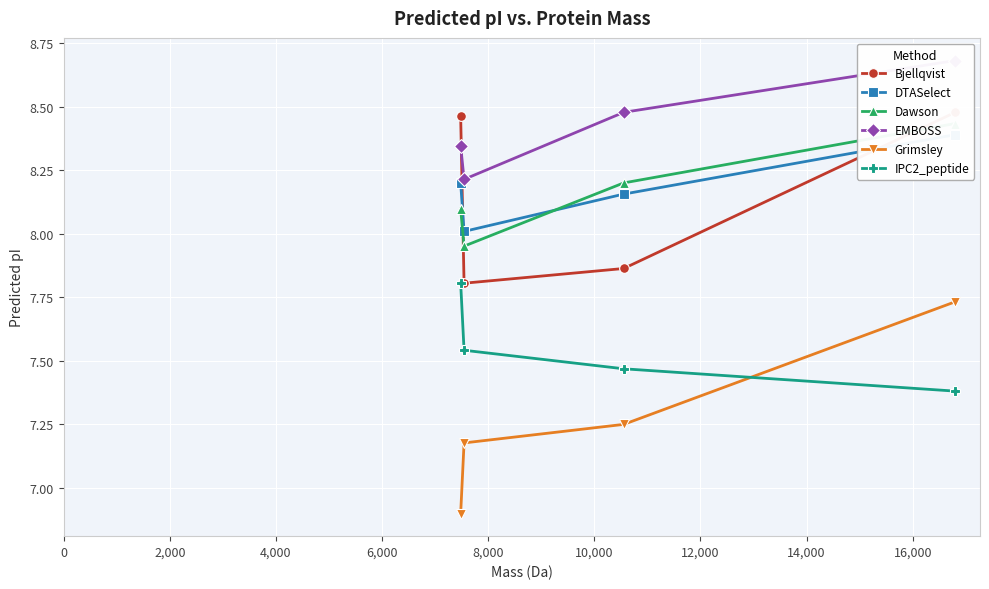

True or false: Grimsley has more than 2 points higher than both neighbors.

False